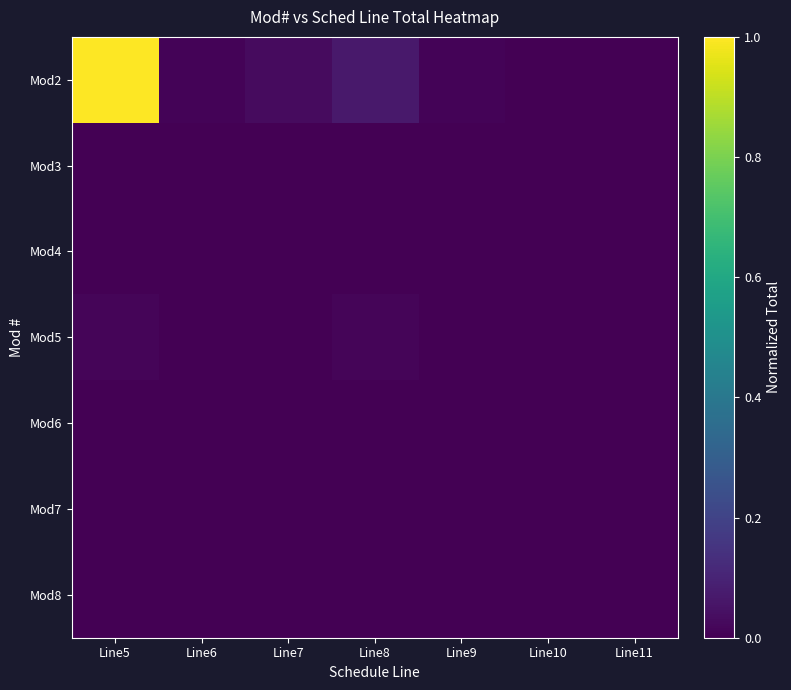

Reading left to right, what are all the values shown in this chart?

Mod2: Line5=1.0	Line6=0.0	Line7=0.0	Line8=0.1	Line9=0.0	Line10=0.0	Line11=0.0
Mod3: Line5=0.0	Line6=0.0	Line7=0.0	Line8=0.0	Line9=0.0	Line10=0.0	Line11=0.0
Mod4: Line5=0.0	Line6=0.0	Line7=0.0	Line8=0.0	Line9=0.0	Line10=0.0	Line11=0.0
Mod5: Line5=0.0	Line6=0.0	Line7=0.0	Line8=0.0	Line9=0.0	Line10=0.0	Line11=0.0
Mod6: Line5=0.0	Line6=0.0	Line7=0.0	Line8=0.0	Line9=0.0	Line10=0.0	Line11=0.0
Mod7: Line5=0.0	Line6=0.0	Line7=0.0	Line8=0.0	Line9=0.0	Line10=0.0	Line11=0.0
Mod8: Line5=0.0	Line6=0.0	Line7=0.0	Line8=0.0	Line9=0.0	Line10=0.0	Line11=0.0